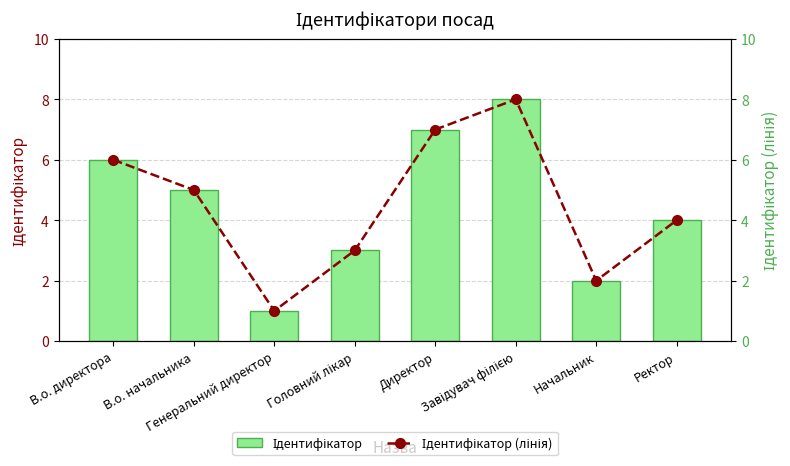

Which has a higher value, В.о. директора or Начальник?

В.о. директора